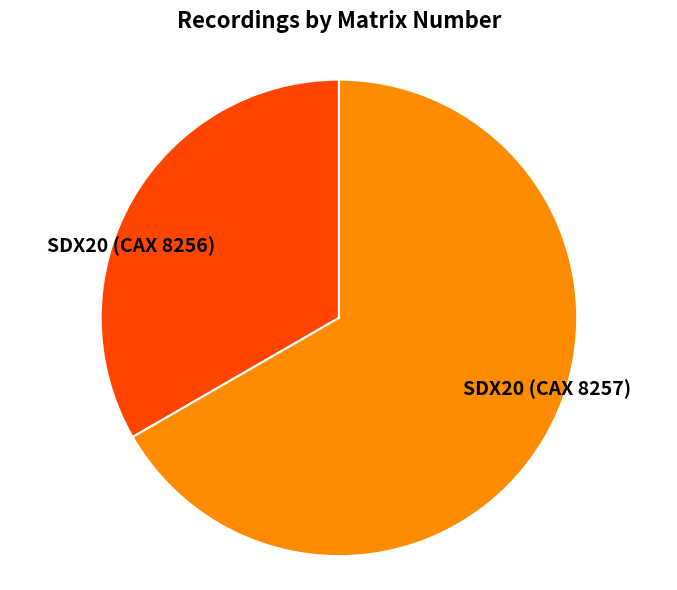

Rank the categories by value from lowest to highest.

SDX20 (CAX 8256), SDX20 (CAX 8257)